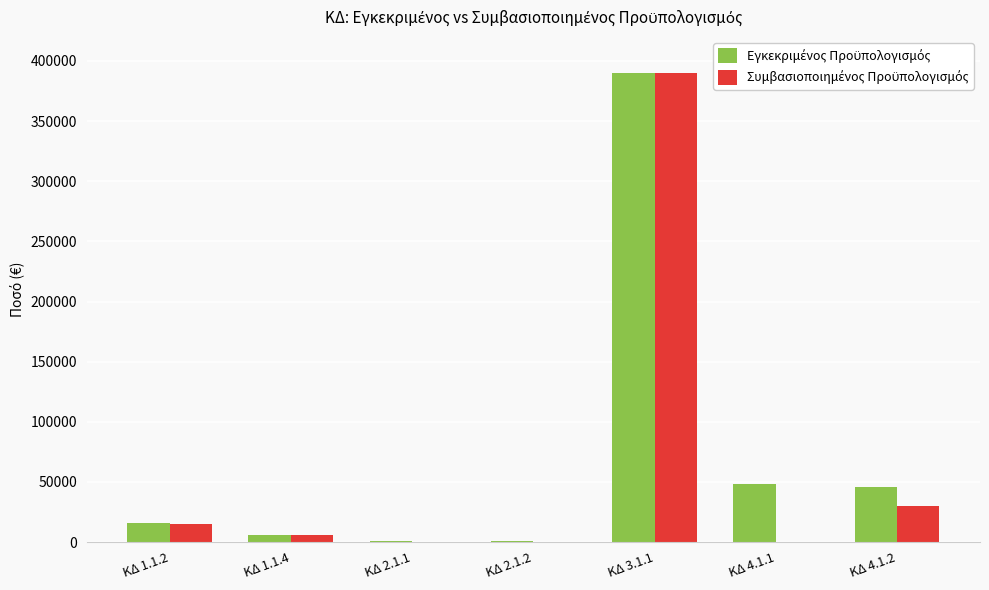

Which category has the highest value across all series?

ΚΔ 3.1.1